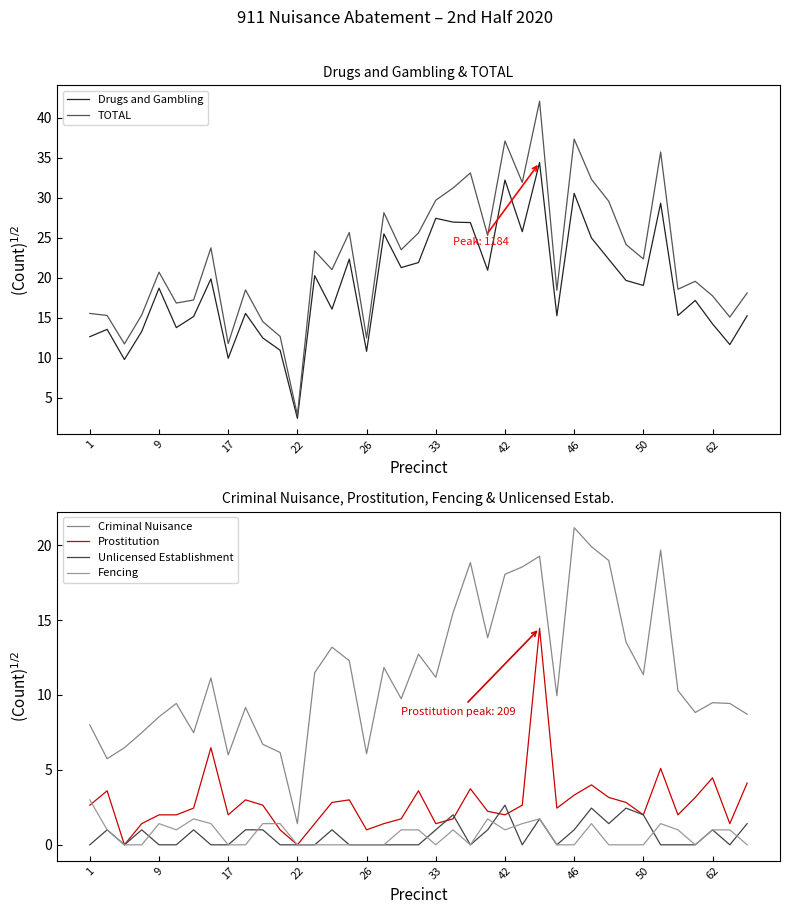

The value of Criminal Nuisance at 29 is 19.9. True or false?

True